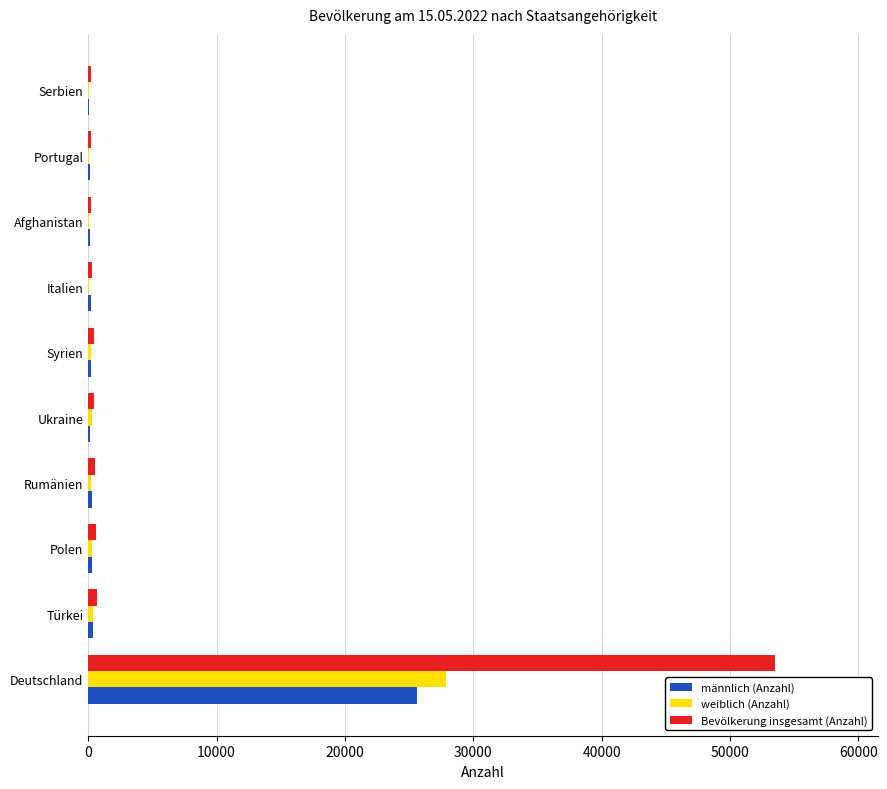

At which category is the sum across all series the highest?

Deutschland